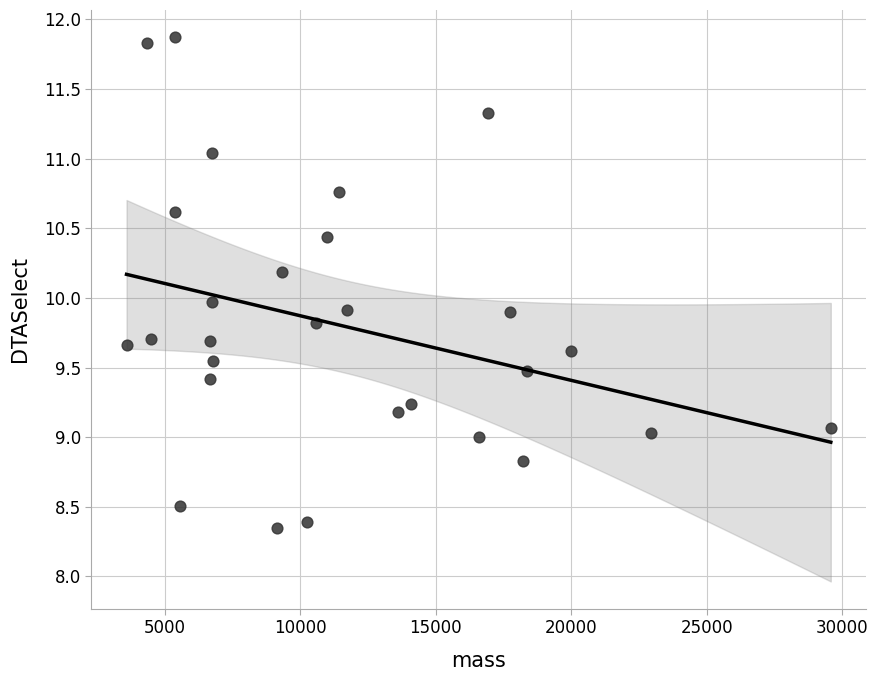

What is the range of X values (max minus min)?

25983.6